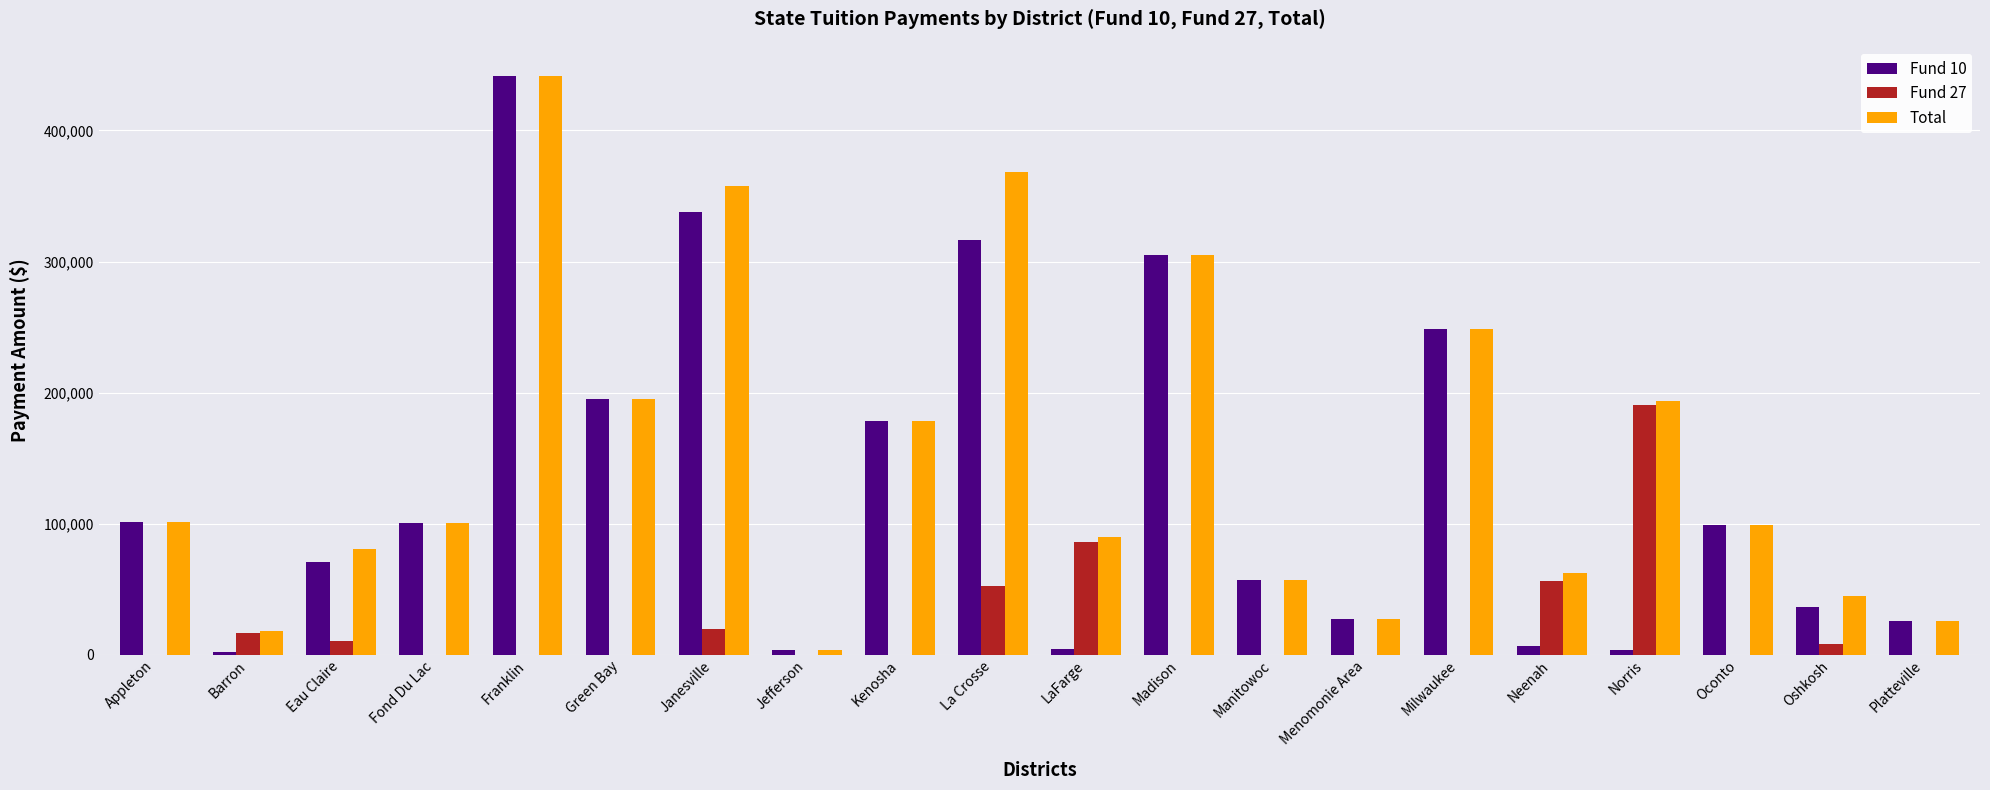

Between Fond Du Lac and La Crosse, which series saw the biggest shift?

Total